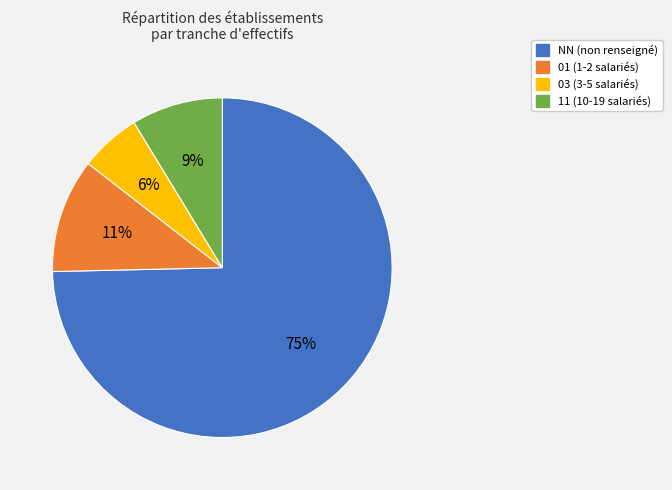

Does any single category account for the majority?

Yes